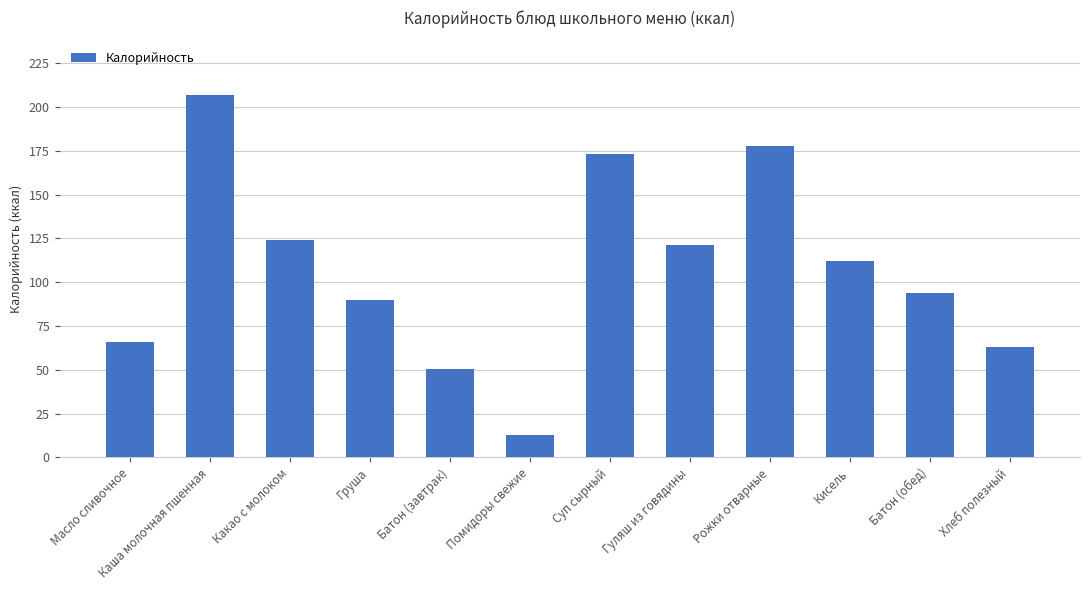

List the labels in order of value, largest first.

Каша молочная пшенная, Рожки отварные, Суп сырный, Какао с молоком, Гуляш из говядины, Кисель, Батон (обед), Груша, Масло сливочное, Хлеб полезный, Батон (завтрак), Помидоры свежие